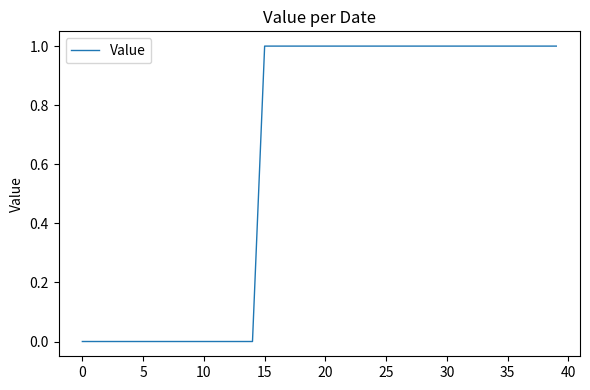

What is the difference between the second highest and minimum values?

1